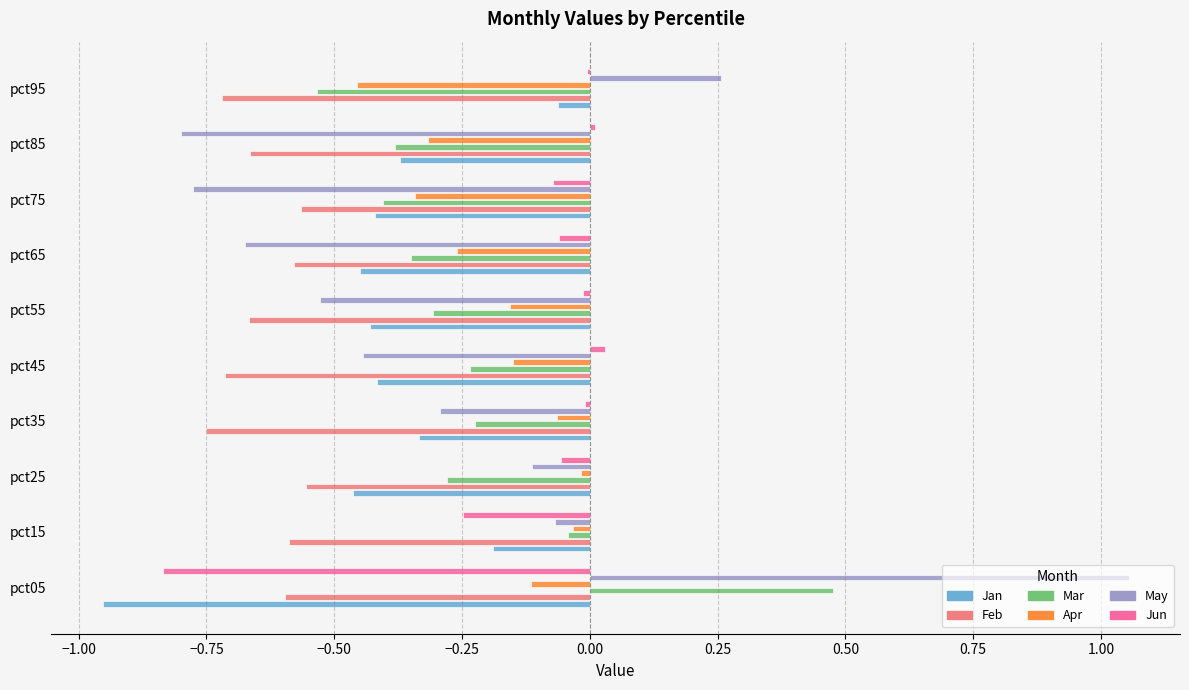

What is the sum of all Mar values?

-2.3